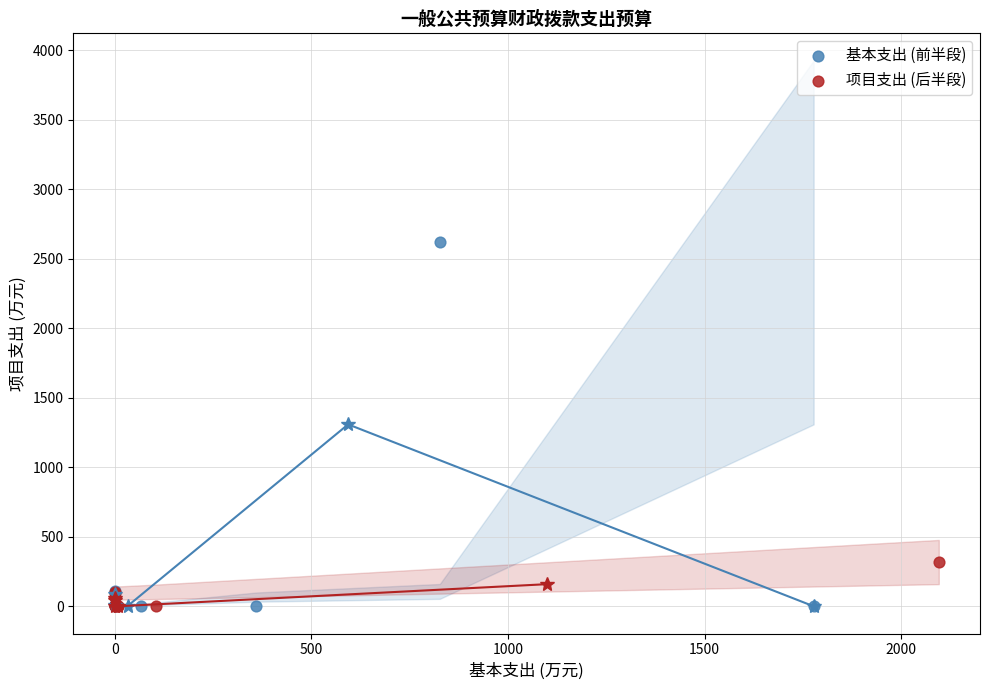

Which series has the largest Y range (max minus min)?

基本支出 (前半段)